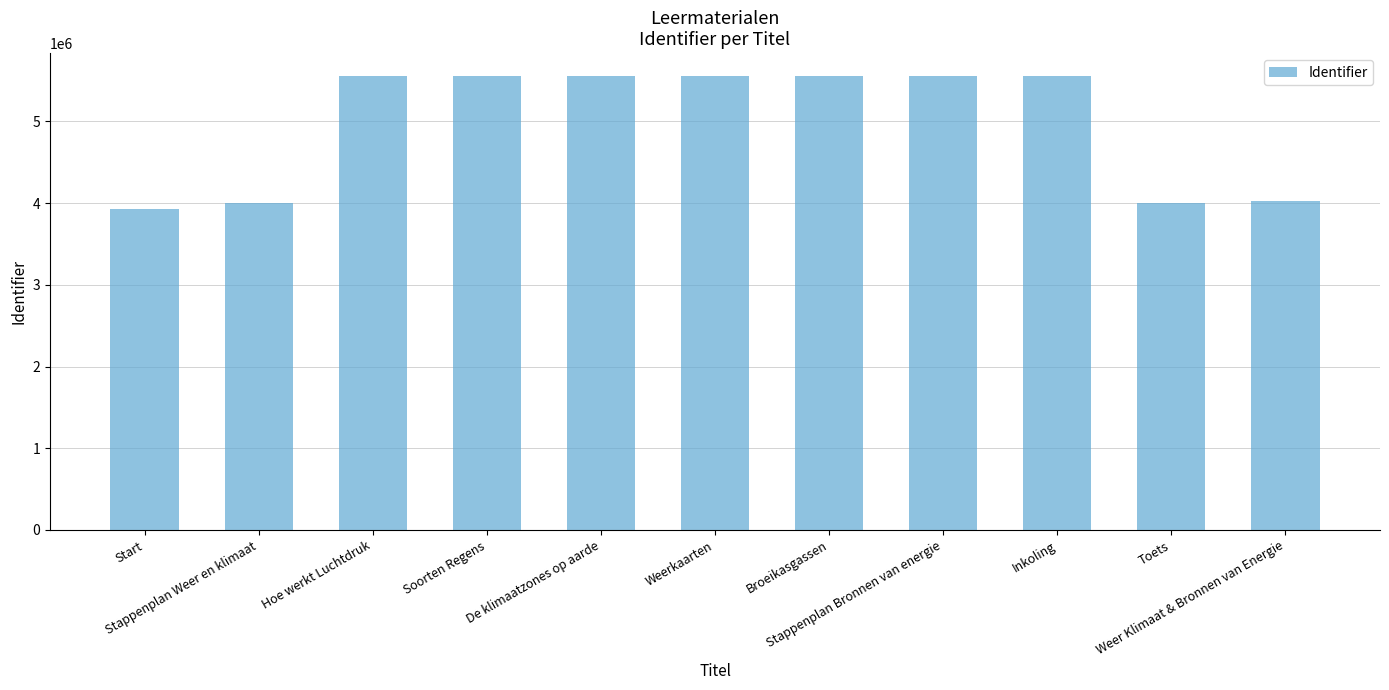

Does the chart contain stacked bars?

No